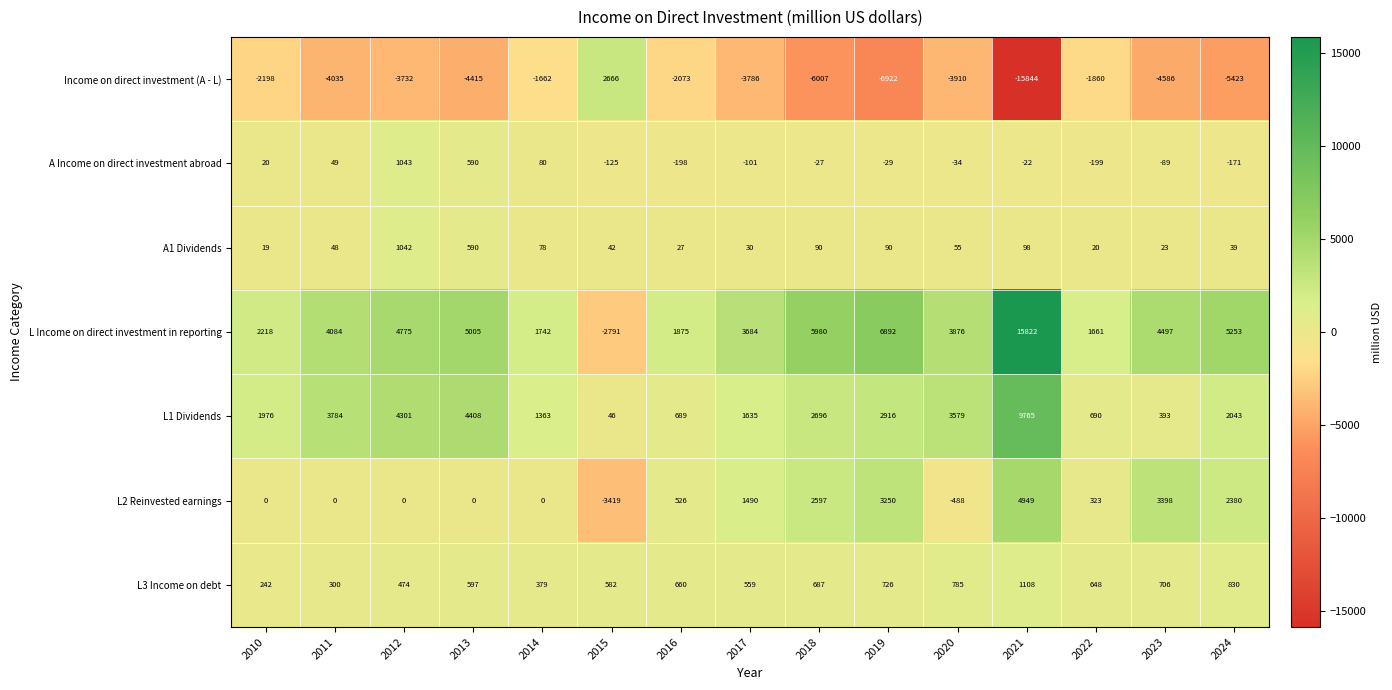

Which series has the widest spread of values?

L Income on direct investment in reporting